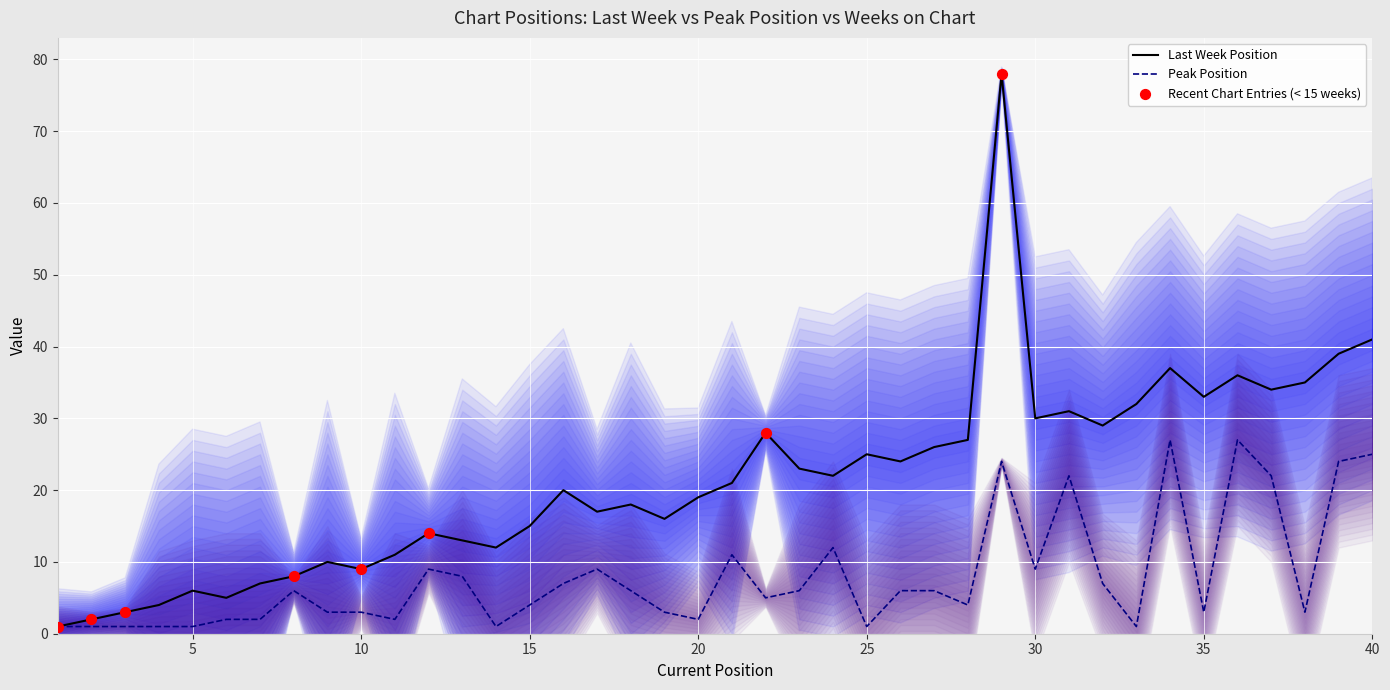

At which category is the sum across all series the highest?

29